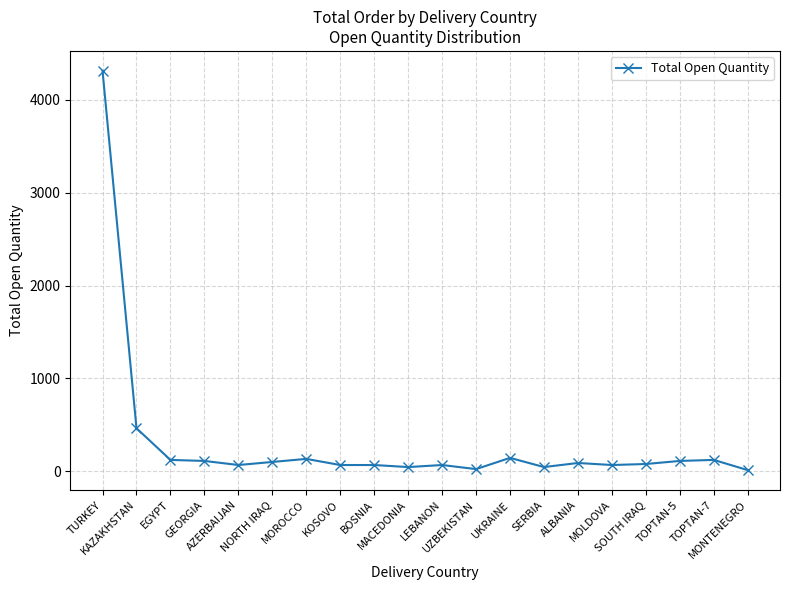

How many series are shown in this chart?

1